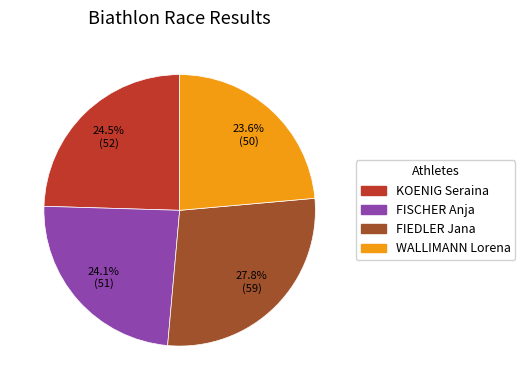

Which has a higher value, FIEDLER Jana or FISCHER Anja?

FIEDLER Jana